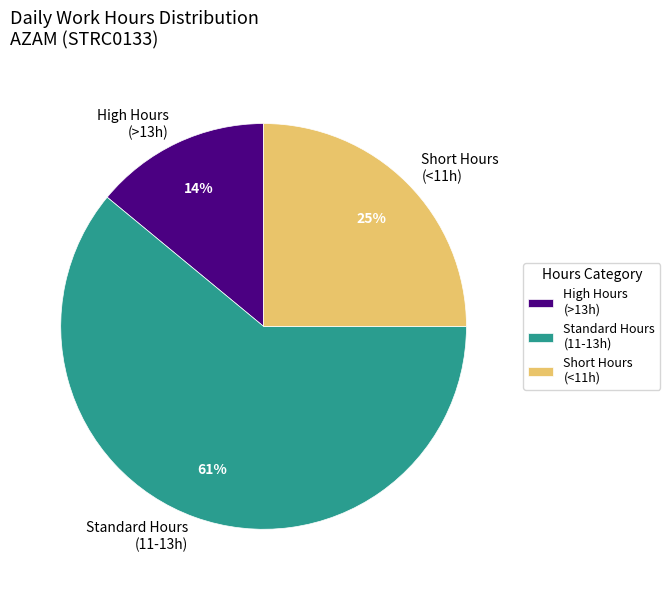

To the nearest percent, what is the average slice percentage?

33%